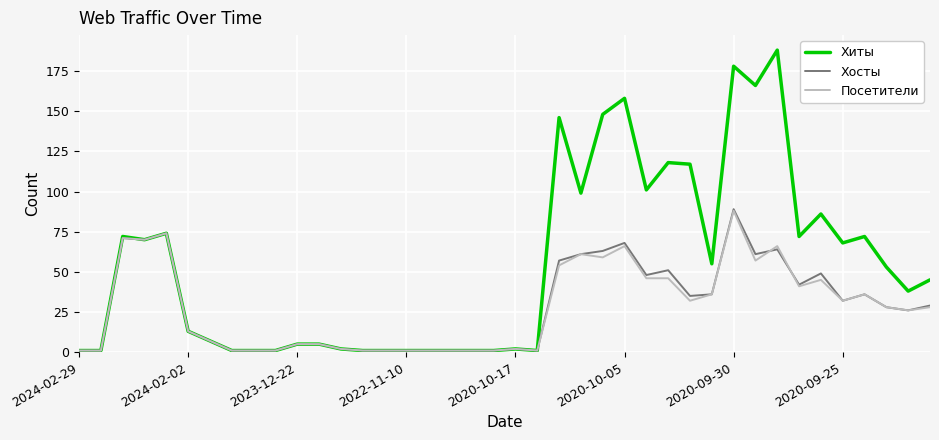

Which series has the widest spread of values?

Хиты